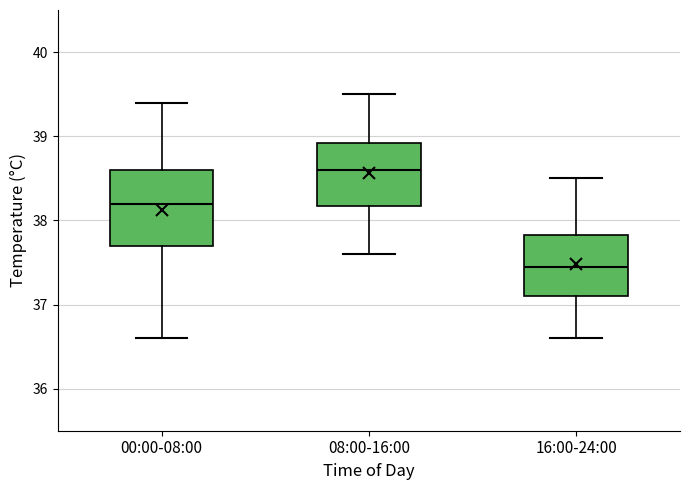

Which box has the highest median line?

08:00-16:00